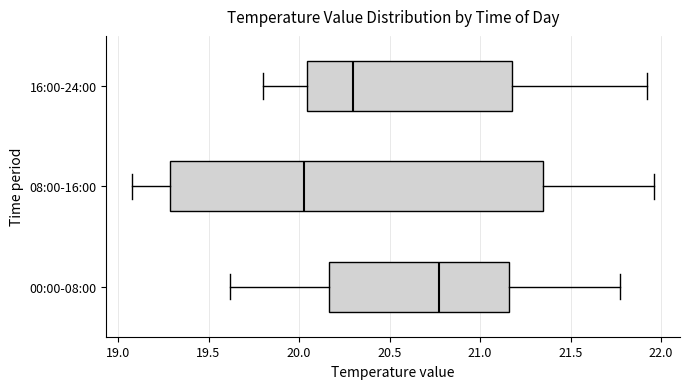

Where is the right edge of the box for 08:00-16:00 on the x-axis? The values are not printed on the chart, so give them approximately, as read against the axis.

21.35